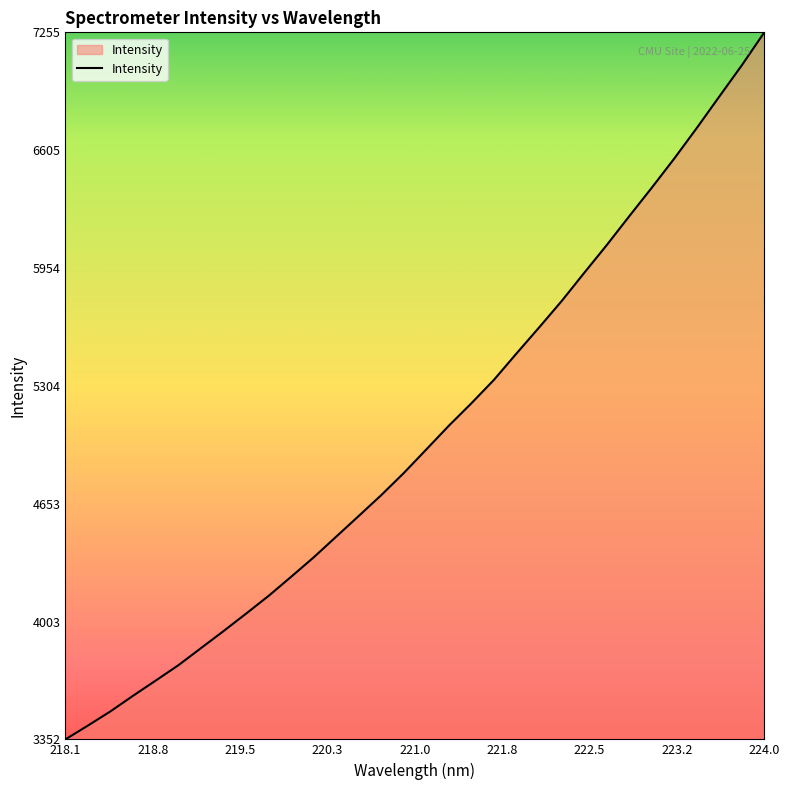

How many values exceed 4953?

16